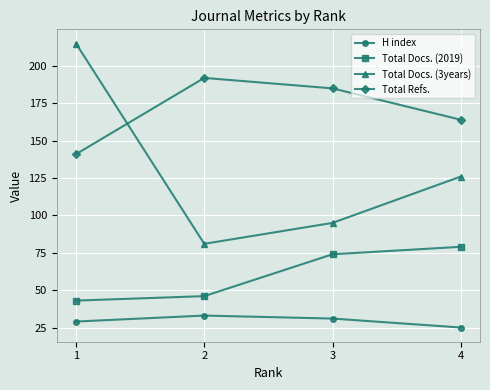

What is the value of the Total Refs. point at the 4th from the left?

164